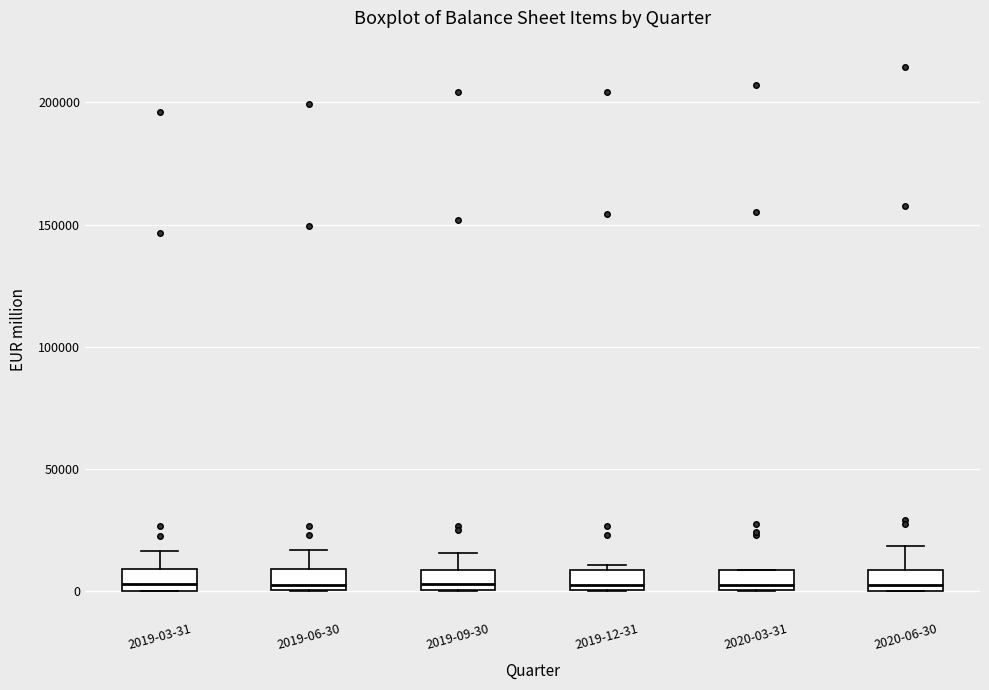

Reading left to right, transcribe this box plot: for each box, give where its median line is, the range the box spans, and where its two whiskers end, as read against the y-axis. The values are not printed on the chart, so give them approximately, as read against the axis.

2019-03-31: median 5000, box 0 to 10000, whiskers 0 to 15000
2019-06-30: median 5000, box 0 to 10000, whiskers 0 to 15000
2019-09-30: median 5000, box 0 to 10000, whiskers 0 to 15000
2019-12-31: median 5000, box 0 to 10000, whiskers 0 to 10000 (just above the box's upper edge)
2020-03-31: median 5000, box 0 to 10000, whiskers 0 to 10000
2020-06-30: median 5000, box 0 to 10000, whiskers 0 to 20000